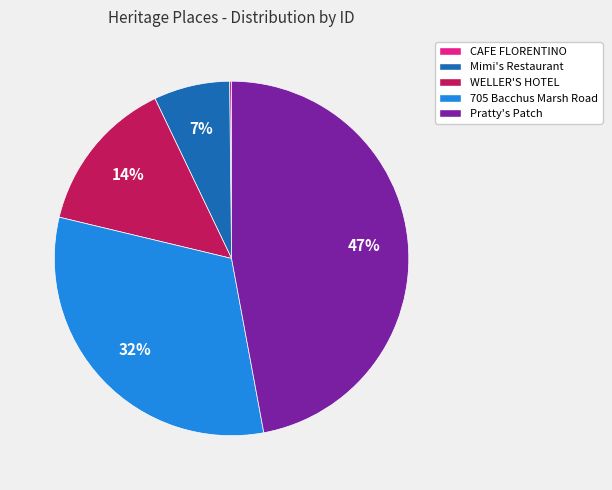

To the nearest percent, what percentage of the pie is Mimi's Restaurant?

7%